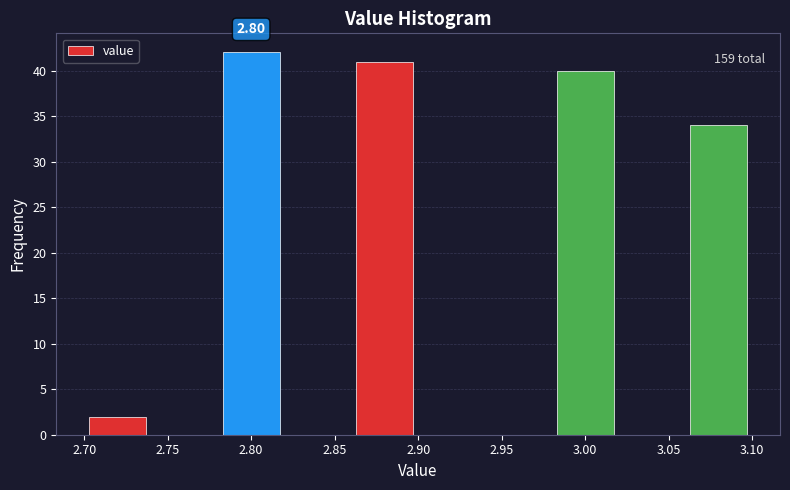

Over which range of the x-axis is the bar tallest?

2.78 to 2.82